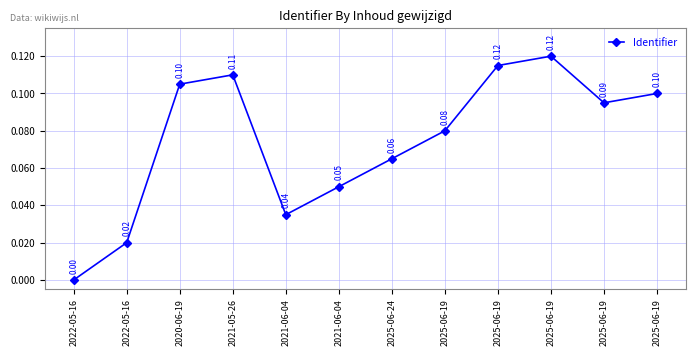

Is this an area chart (filled region under the line)?

No